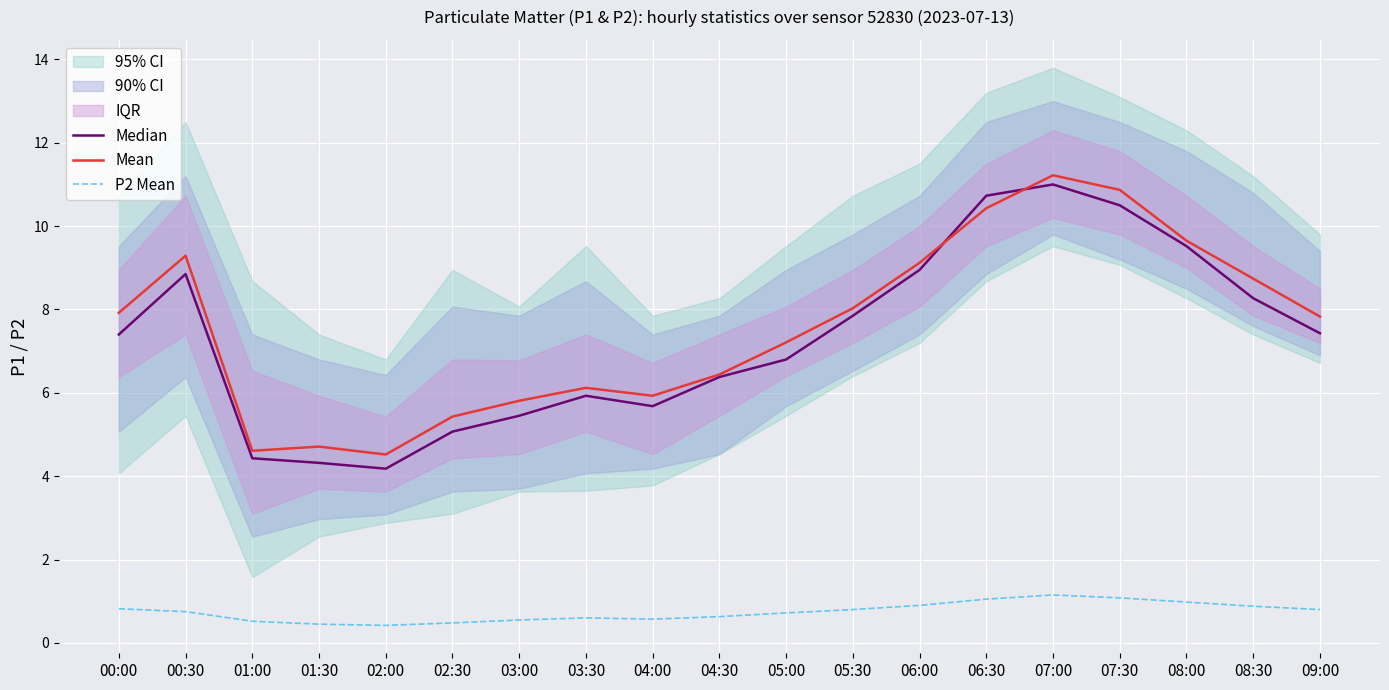

Reading left to right, transcribe all the data shown in this chart.

Median: 7.4	8.8	4.4	4.3	4.2	5.1	5.5	5.9	5.7	6.4	6.8	7.8	8.9	10.7	11.0	10.5	9.5	8.3	7.4
Mean: 7.9	9.3	4.6	4.7	4.5	5.4	5.8	6.1	5.9	6.4	7.2	8.0	9.1	10.4	11.2	10.9	9.7	8.7	7.8
P2 Mean: 0.8	0.8	0.5	0.5	0.4	0.5	0.6	0.6	0.6	0.6	0.7	0.8	0.9	1.1	1.1	1.1	1.0	0.9	0.8